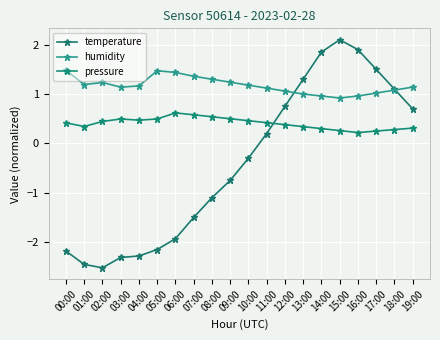

Rank the series by their average value, from highest to lowest.

humidity, pressure, temperature